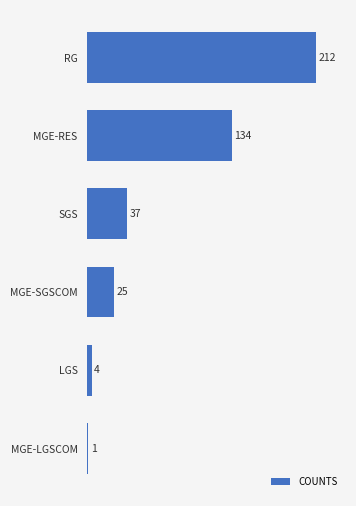

List the labels in order of value, smallest first.

MGE-LGSCOM, LGS, MGE-SGSCOM, SGS, MGE-RES, RG